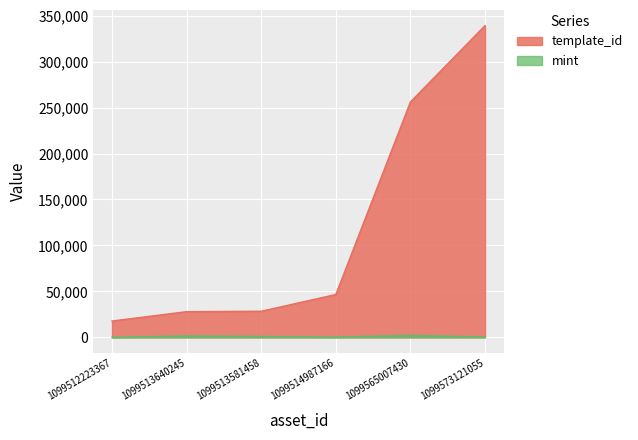

At which category does mint reach its first local peak?

1099513640245